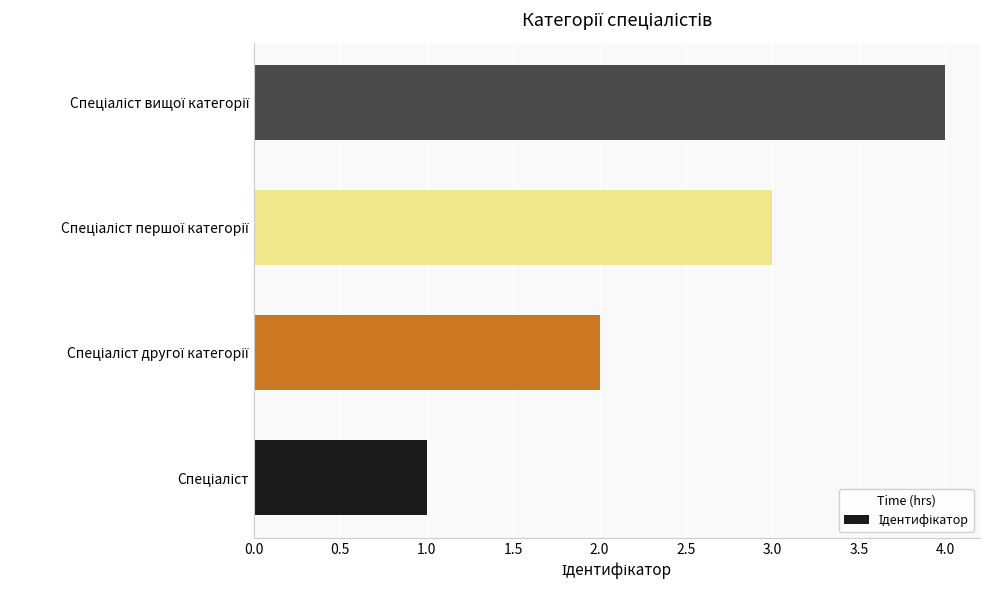

Are the bars grouped side by side (vs. stacked)?

No